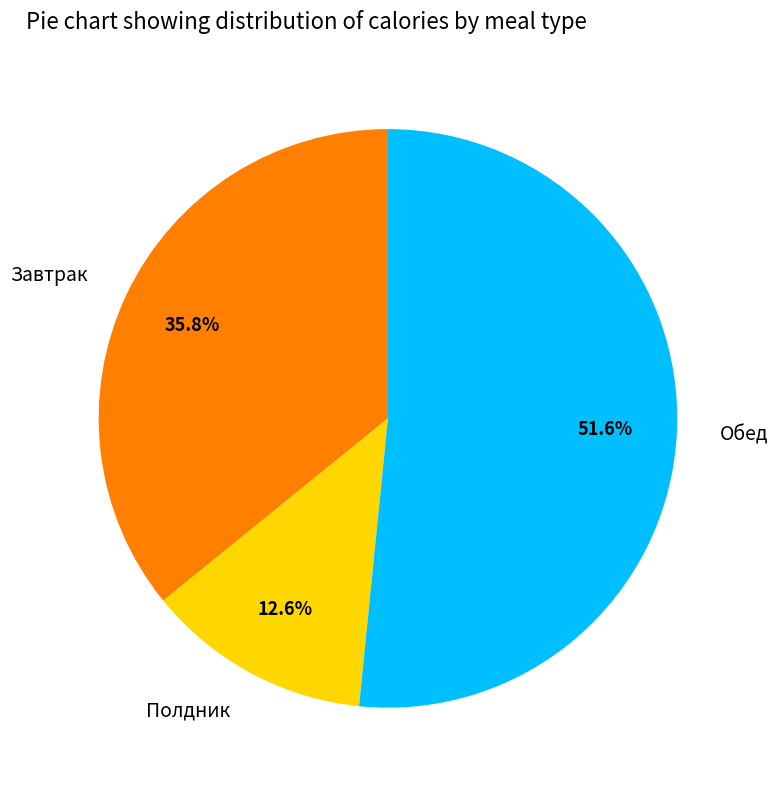

Which has a higher value, Полдник or Обед?

Обед